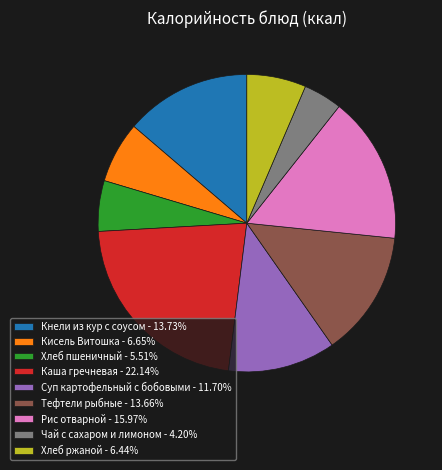

Is it true that Кисель Витошка is 7% of the pie?

True